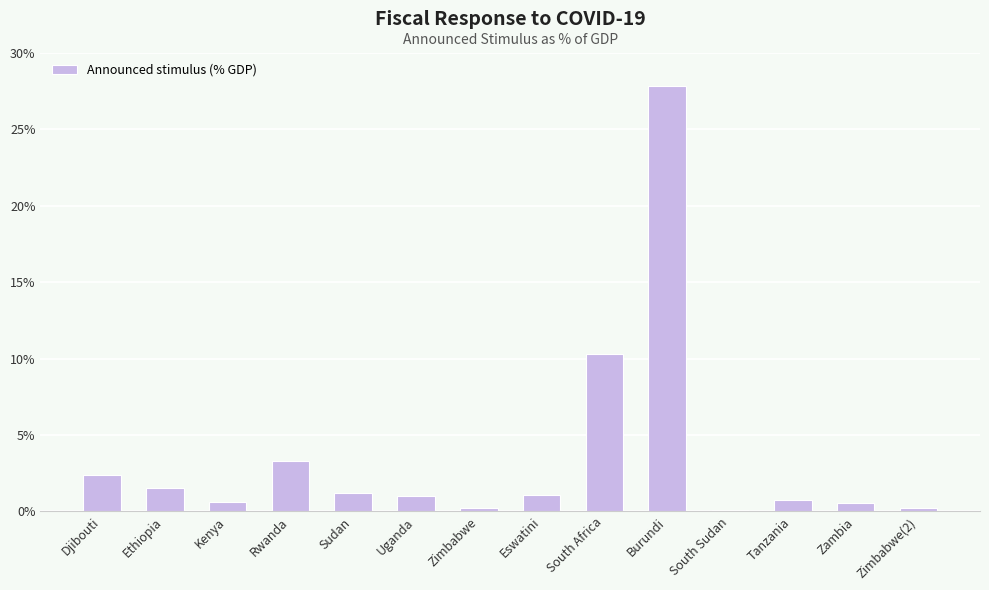

What is the change in value from Eswatini to Burundi?

+26.7